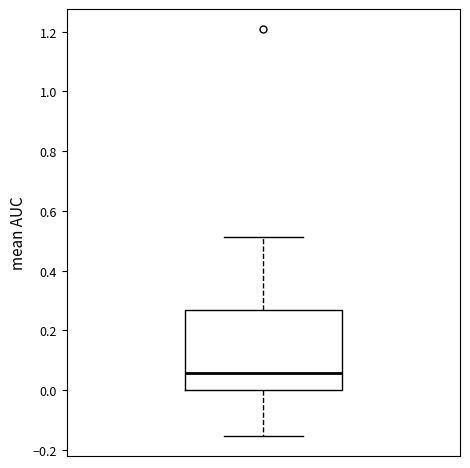

Where does the median line of the box sit on the y-axis? The values are not printed on the chart, so give them approximately, as read against the axis.

0.06